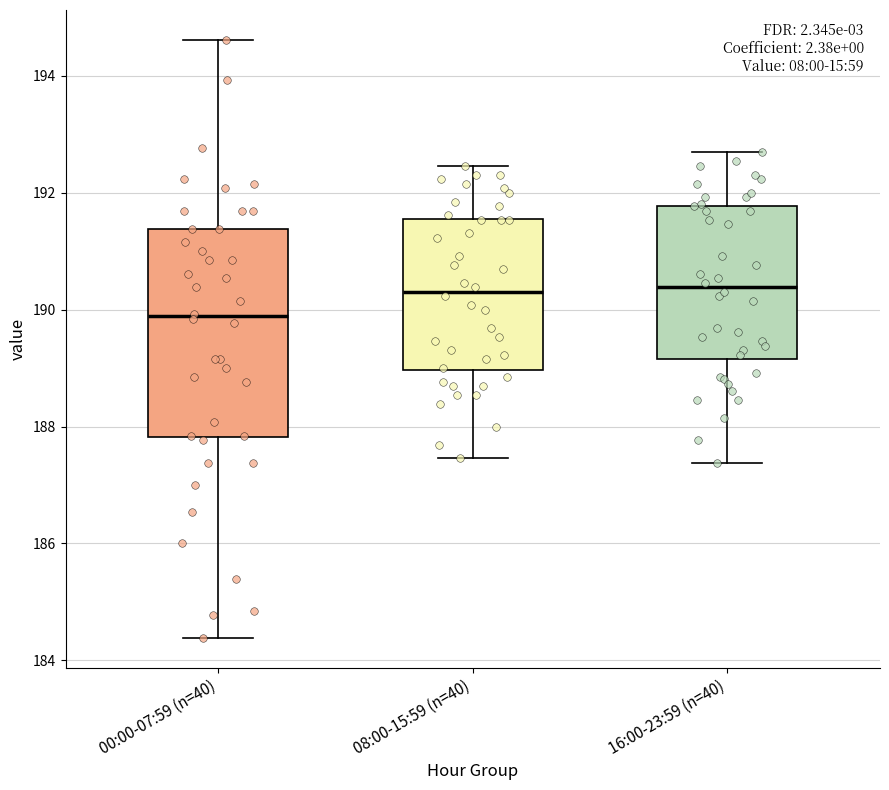

Which box has the lowest median line?

00:00-07:59 (n=40)